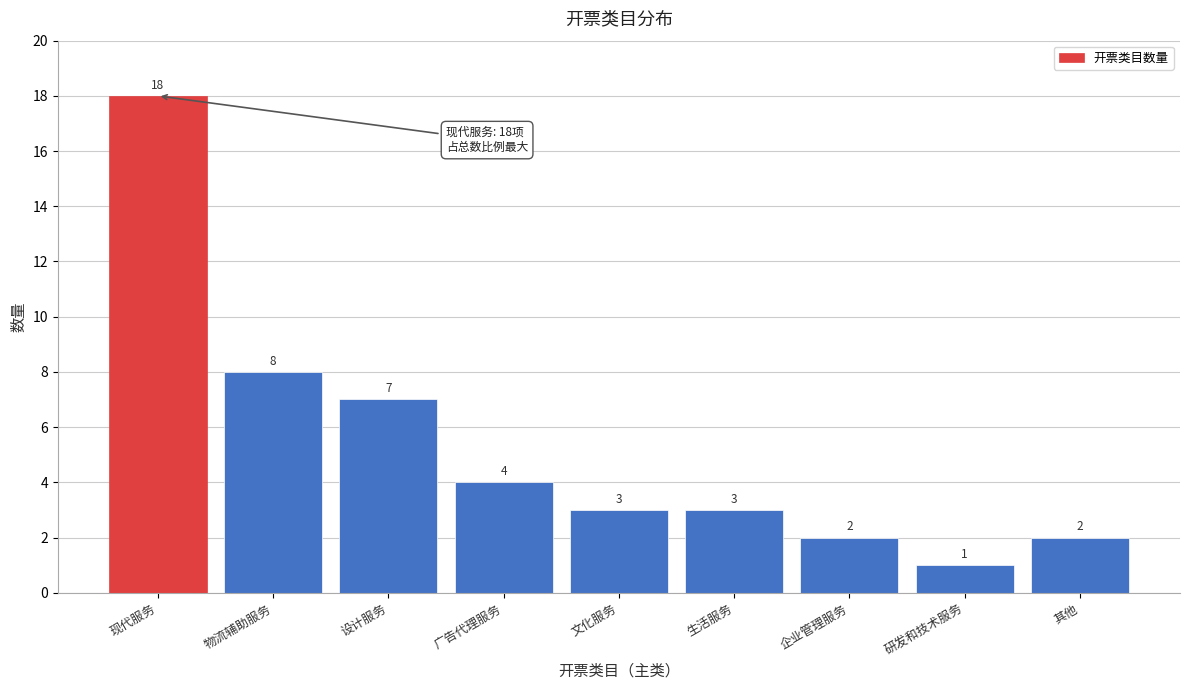

Reading right to left, extract all data points from this chart.

其他=2	研发和技术服务=1	企业管理服务=2	生活服务=3	文化服务=3	广告代理服务=4	设计服务=7	物流辅助服务=8	现代服务=18